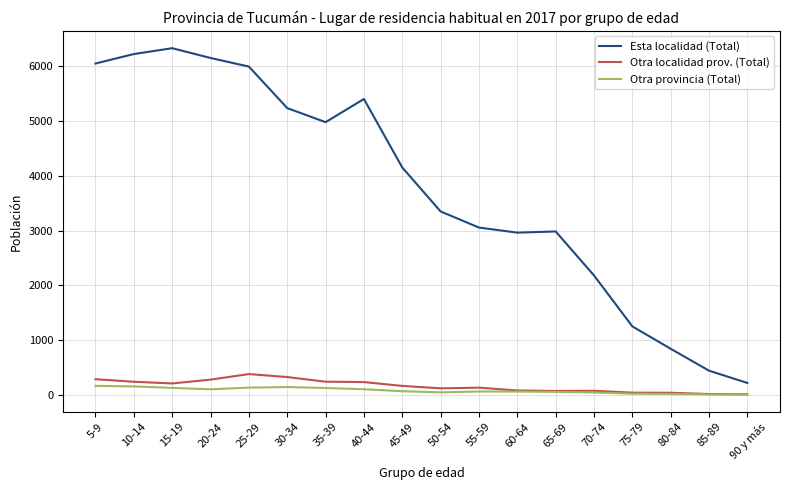

What is the maximum value for Otra localidad prov. (Total)?

378